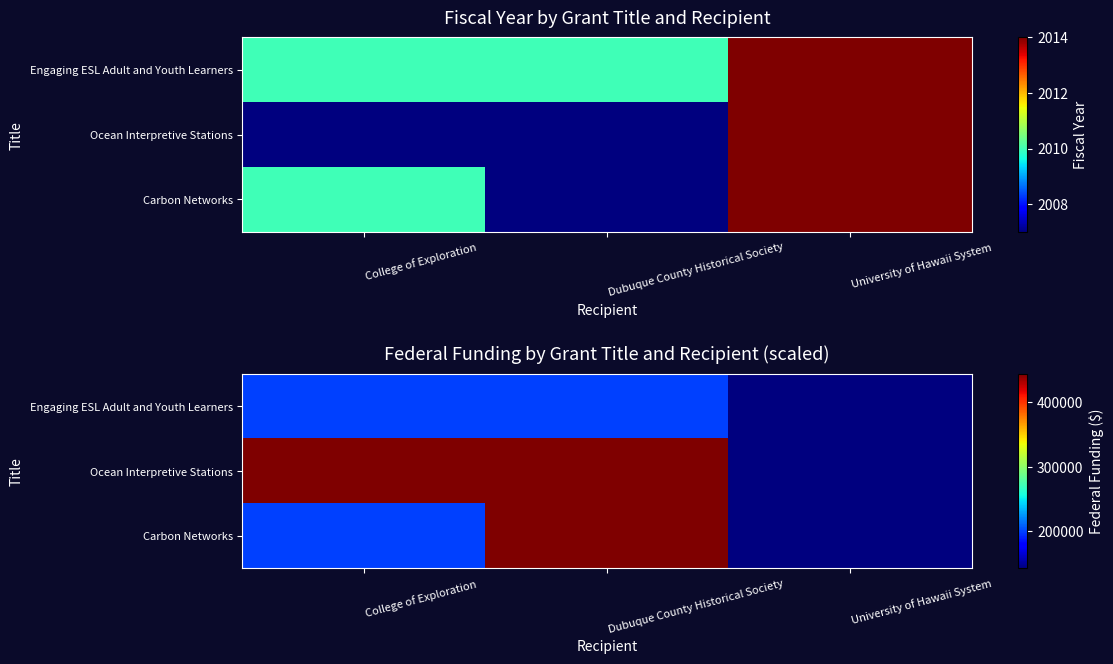

What is the minimum value for Engaging ESL Adult and Youth Learners?

142718